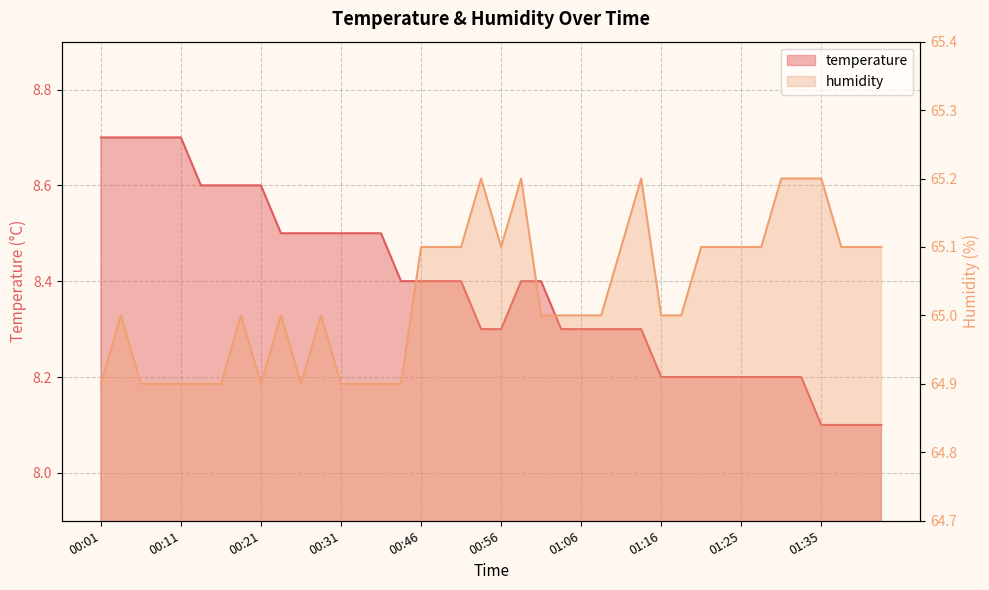

The temperature series shows 5.7 at 00:31. True or false?

False